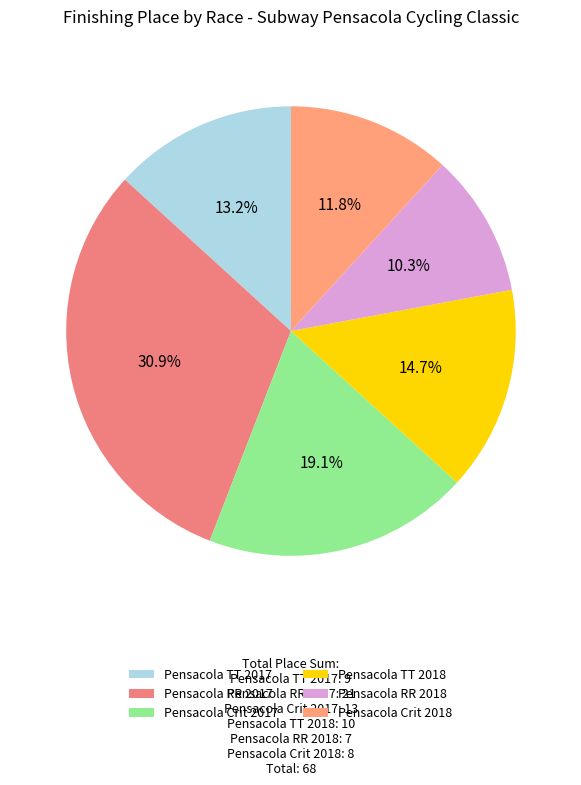

Rank the categories by value from lowest to highest.

Pensacola RR 2018, Pensacola Crit 2018, Pensacola TT 2017, Pensacola TT 2018, Pensacola Crit 2017, Pensacola RR 2017